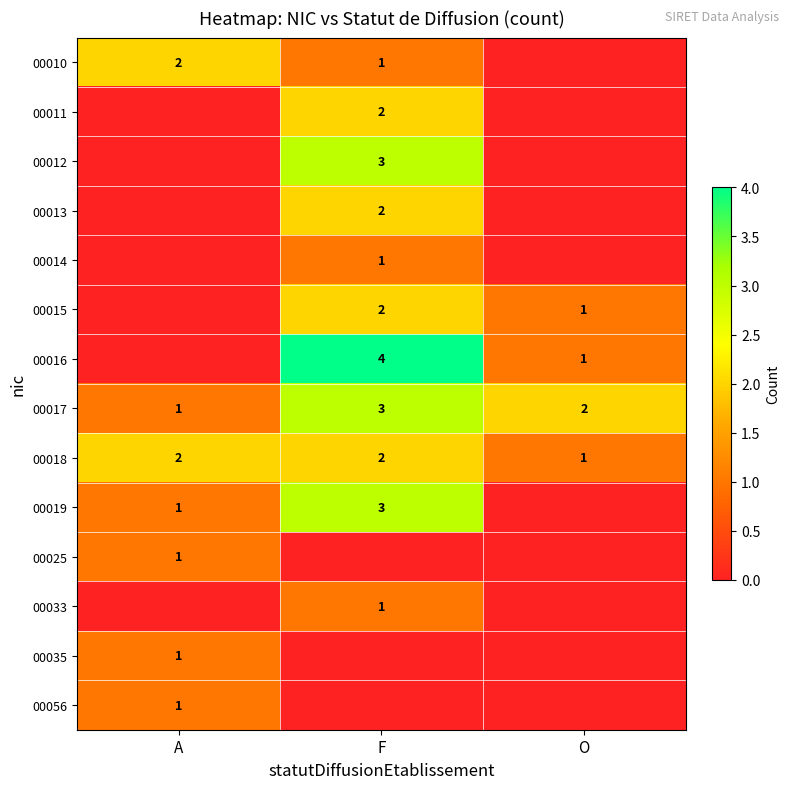

At how many categories does at least one series exceed 2?

1